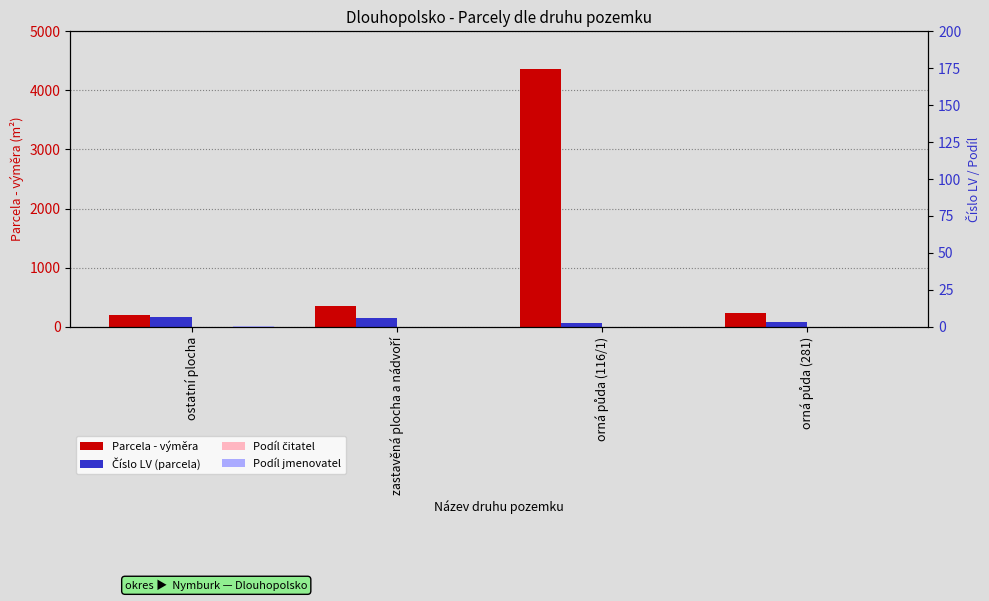

How many bars are there in each group?

4